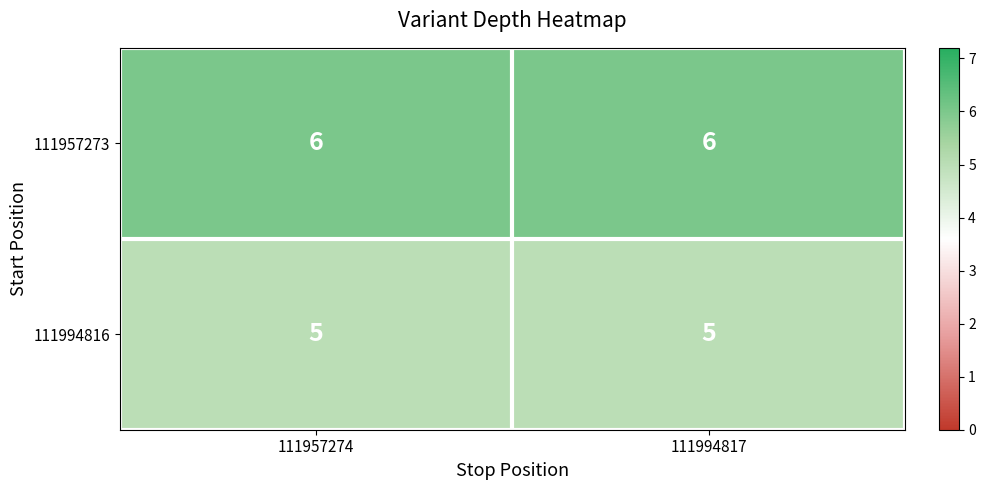

Is it true that 111957273 equals 3 at 111957274?

False